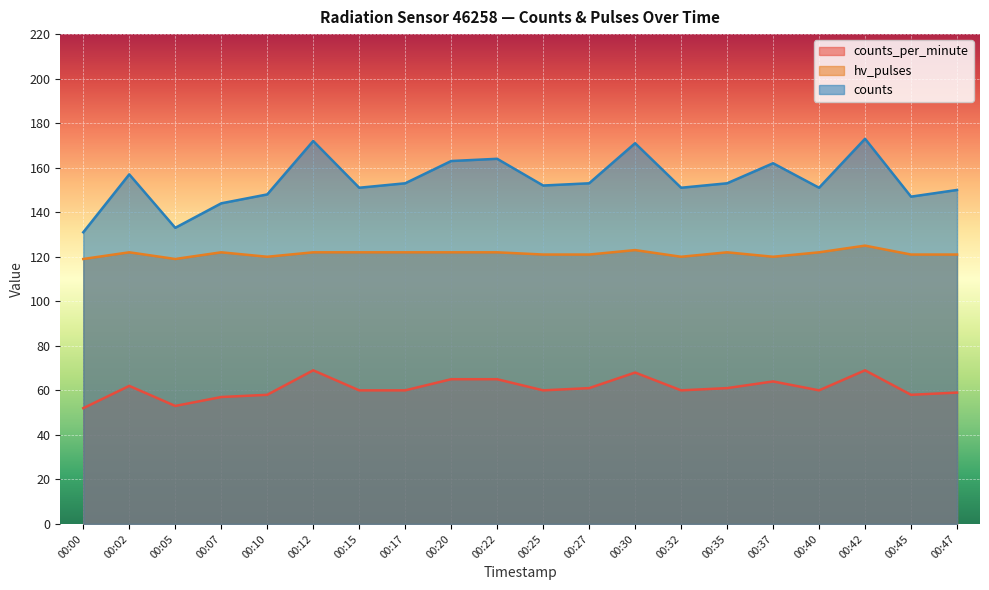

Reading left to right, what are all the values shown in this chart?

counts_per_minute: 00:00=52	00:02=62	00:05=53	00:07=57	00:10=58	00:12=69	00:15=60	00:17=60	00:20=65	00:22=65	00:25=60	00:27=61	00:30=68	00:32=60	00:35=61	00:37=64	00:40=60	00:42=69	00:45=58	00:47=59
hv_pulses: 00:00=119	00:02=122	00:05=119	00:07=122	00:10=120	00:12=122	00:15=122	00:17=122	00:20=122	00:22=122	00:25=121	00:27=121	00:30=123	00:32=120	00:35=122	00:37=120	00:40=122	00:42=125	00:45=121	00:47=121
counts: 00:00=131	00:02=157	00:05=133	00:07=144	00:10=148	00:12=172	00:15=151	00:17=153	00:20=163	00:22=164	00:25=152	00:27=153	00:30=171	00:32=151	00:35=153	00:37=162	00:40=151	00:42=173	00:45=147	00:47=150